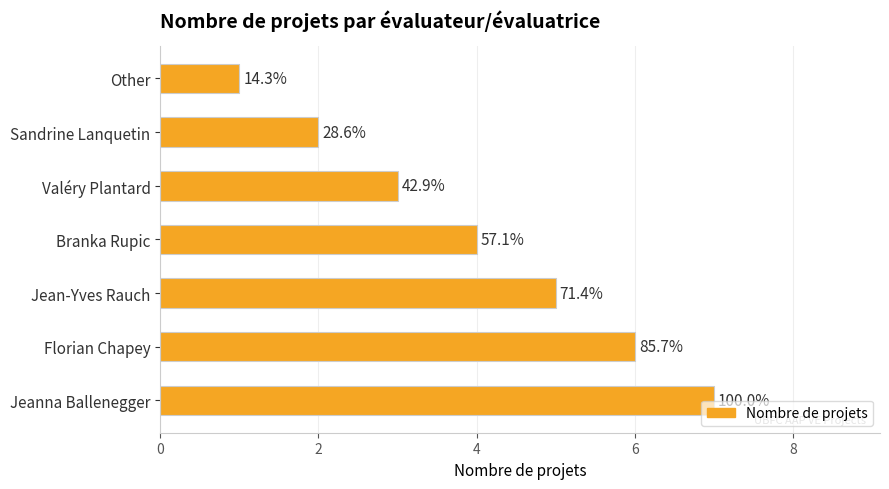

Count the values in the range 2 to 6.

5